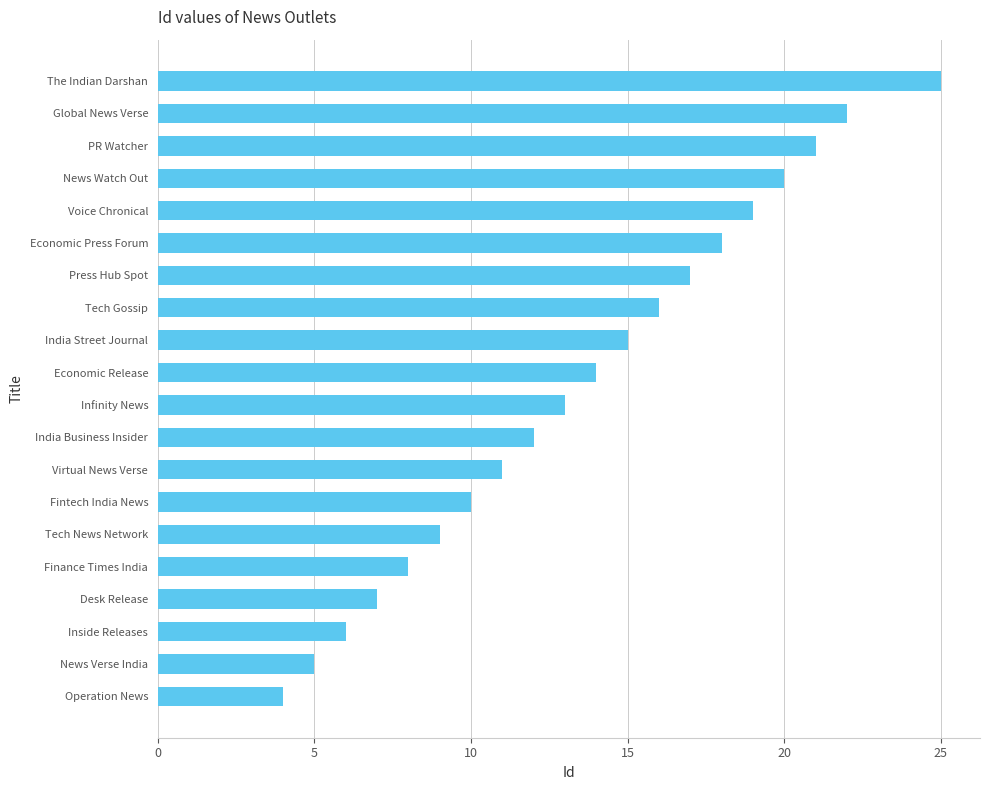

Reading bottom to top, transcribe all the data shown in this chart.

Operation News=4	News Verse India=5	Inside Releases=6	Desk Release=7	Finance Times India=8	Tech News Network=9	Fintech India News=10	Virtual News Verse=11	India Business Insider=12	Infinity News=13	Economic Release=14	India Street Journal=15	Tech Gossip=16	Press Hub Spot=17	Economic Press Forum=18	Voice Chronical=19	News Watch Out=20	PR Watcher=21	Global News Verse=22	The Indian Darshan=25